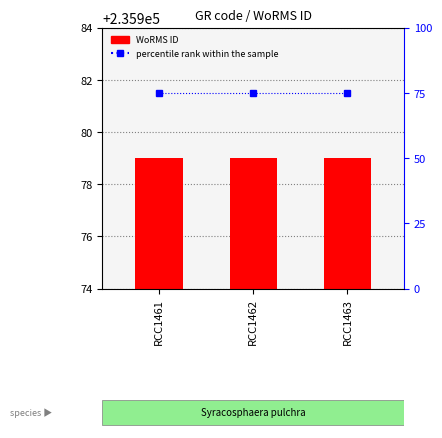

Is the value of WoRMS ID at RCC1462 greater than the value of percentile rank within the sample at RCC1463?

Yes